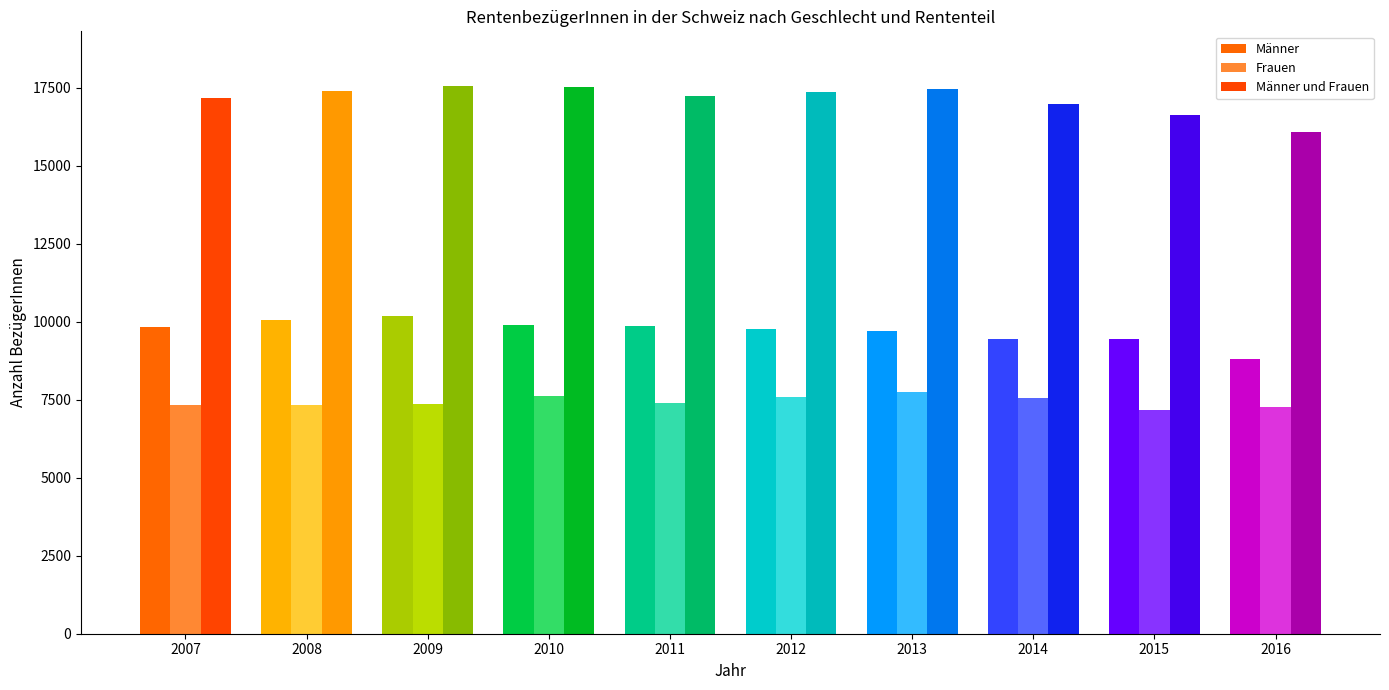

List the series in order of their peak value, lowest first.

Frauen, Männer, Männer und Frauen